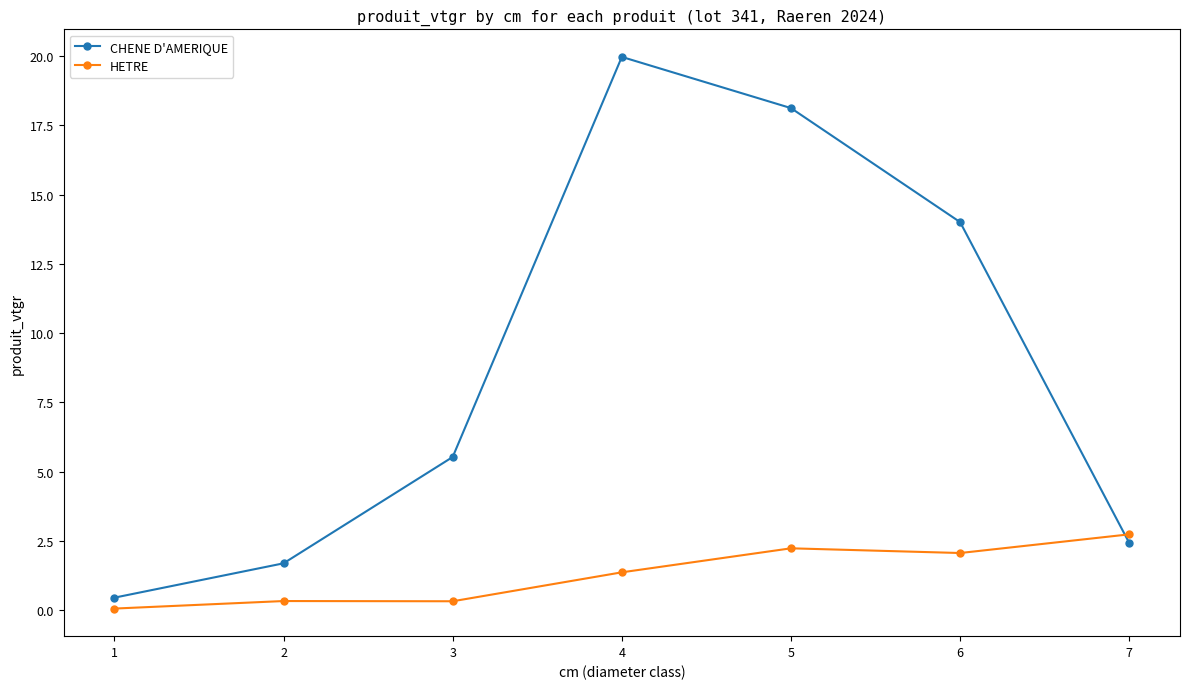

How many lines are shown in the chart?

2